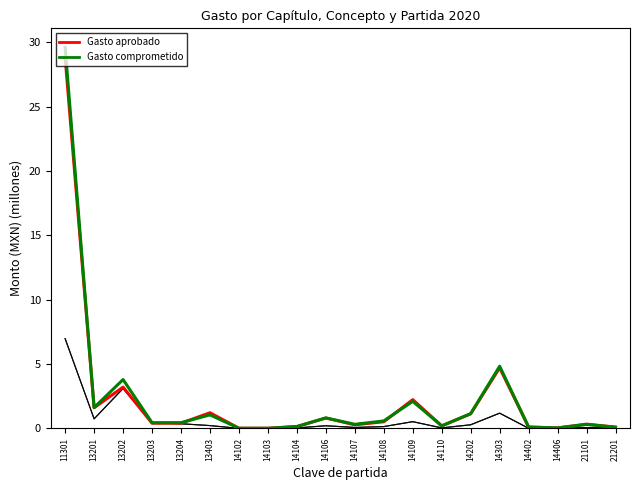

Reading left to right, transcribe all the data shown in this chart.

Gasto comprometido: 29.6	1.6	3.8	0.4	0.4	1.0	0.0	0.0	0.1	0.8	0.3	0.6	2.1	0.2	1.1	4.8	0.1	0.0	0.3	0.1
Gasto devengado: 7.0	0.7	3.1	0.4	0.4	0.2	0.0	0.0	0.0	0.2	0.1	0.1	0.5	0.0	0.3	1.2	0.0	0.0	0.1	0.0
Gasto ejercido: 7.0	0.7	3.1	0.4	0.4	0.2	0.0	0.0	0.0	0.2	0.1	0.1	0.5	0.0	0.3	1.2	0.0	0.0	0.1	0.0
Gasto pagado: 7.0	0.7	3.1	0.4	0.4	0.2	0.0	0.0	0.0	0.2	0.1	0.1	0.5	0.0	0.3	1.2	0.0	0.0	0.1	0.0
Gasto aprobado: 28.8	1.6	3.2	0.4	0.4	1.2	0.0	0.0	0.1	0.8	0.3	0.5	2.2	0.2	1.1	4.7	0.1	0.0	0.3	0.1